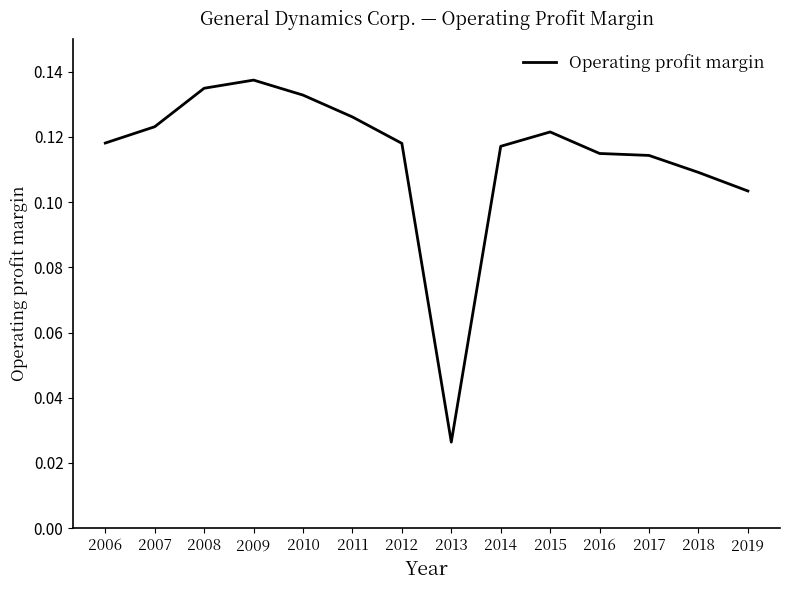

Between 2014 and 2007, which is larger?

2007